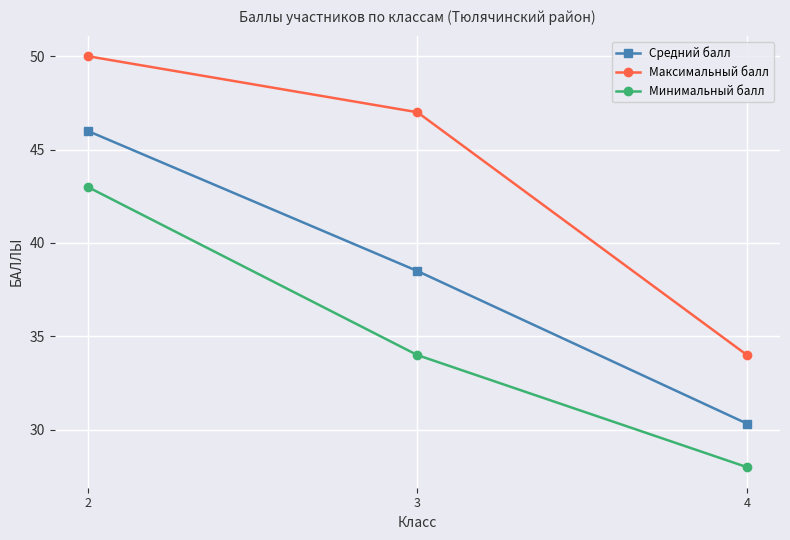

What are all the series names shown in the legend?

Средний балл, Максимальный балл, Минимальный балл